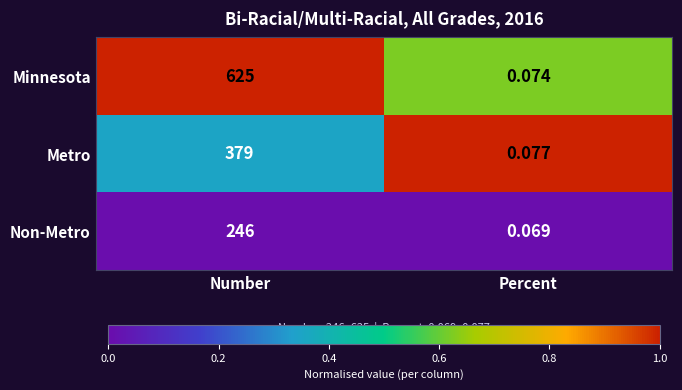

Which series has the largest range (max minus min)?

Minnesota